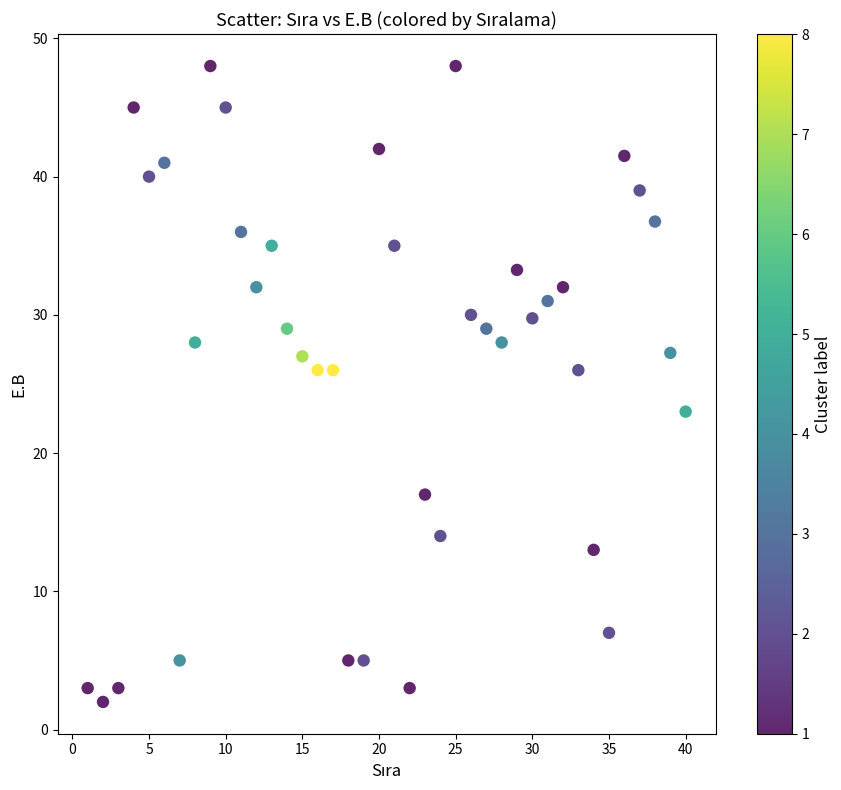

What is the range of X values (max minus min)?

39.0